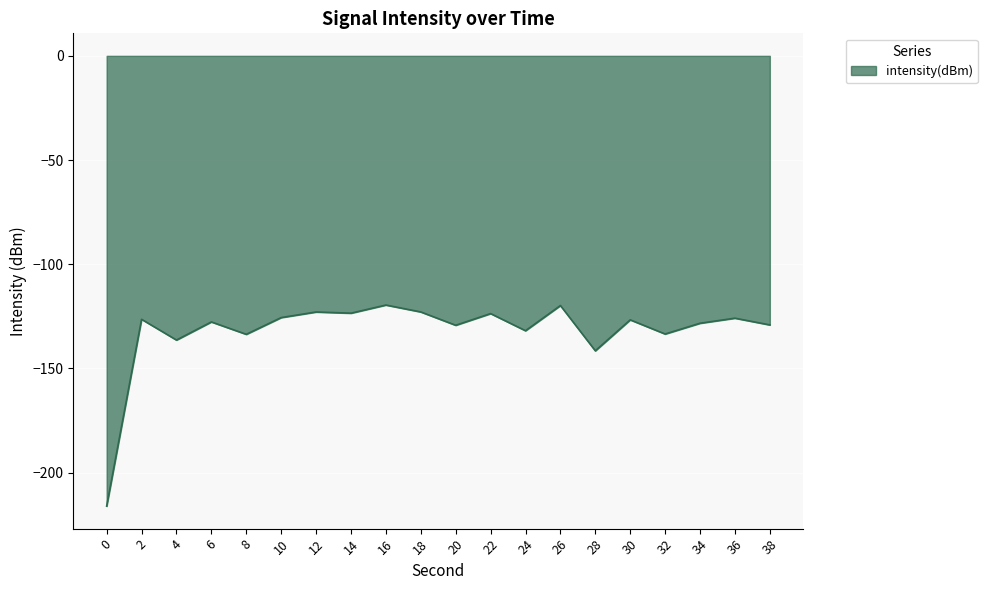

What is the difference between the values at 8 and 0?

82.4